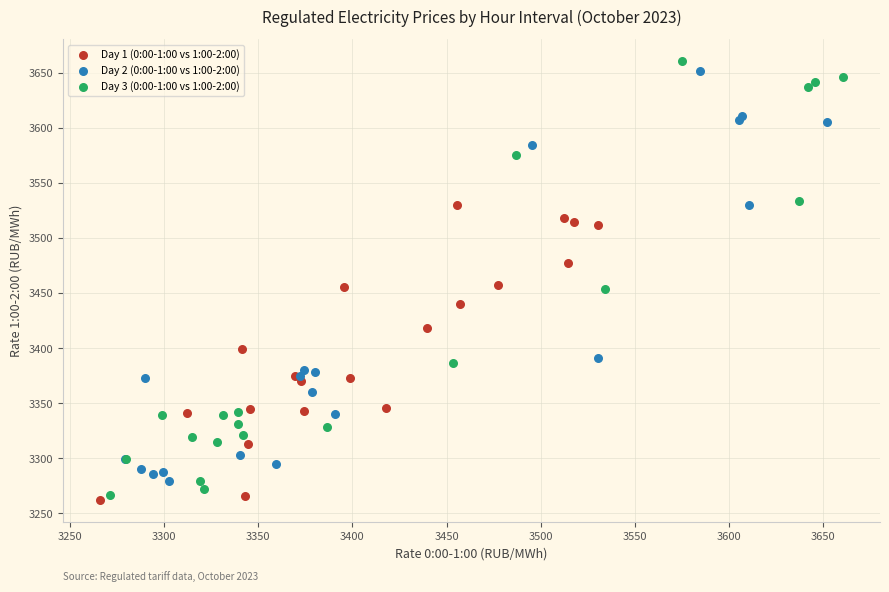

Which series has the largest Y range (max minus min)?

Day 3 (0:00-1:00 vs 1:00-2:00)